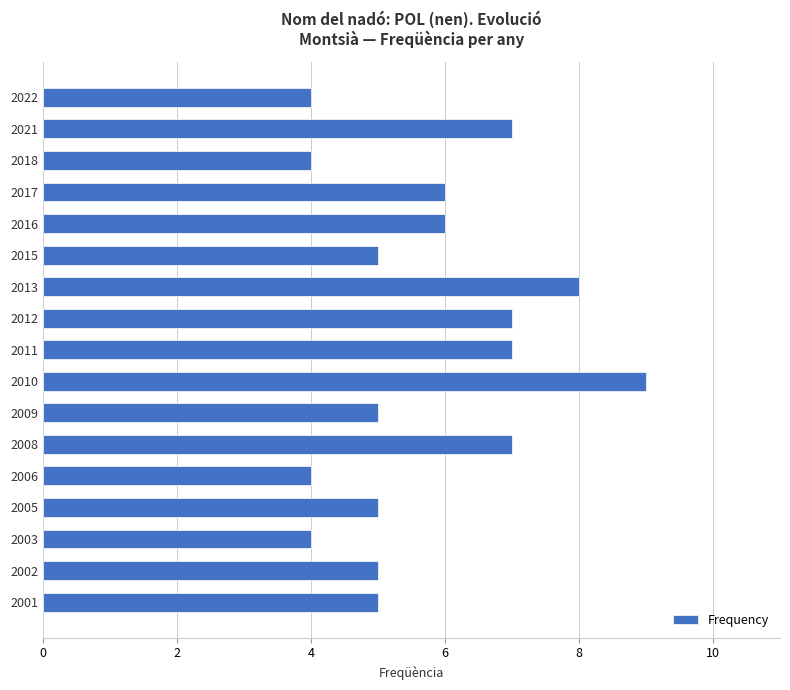

What is the value of the 15th bar from the top?

4